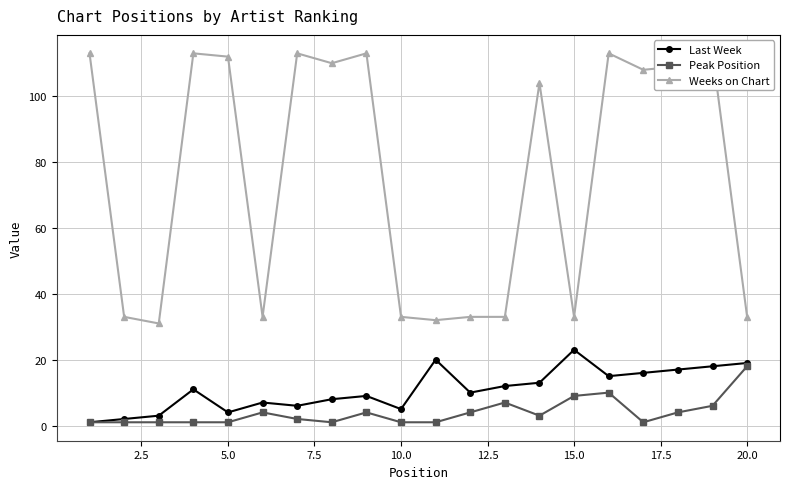

What are all the series names shown in the legend?

Last Week, Peak Position, Weeks on Chart